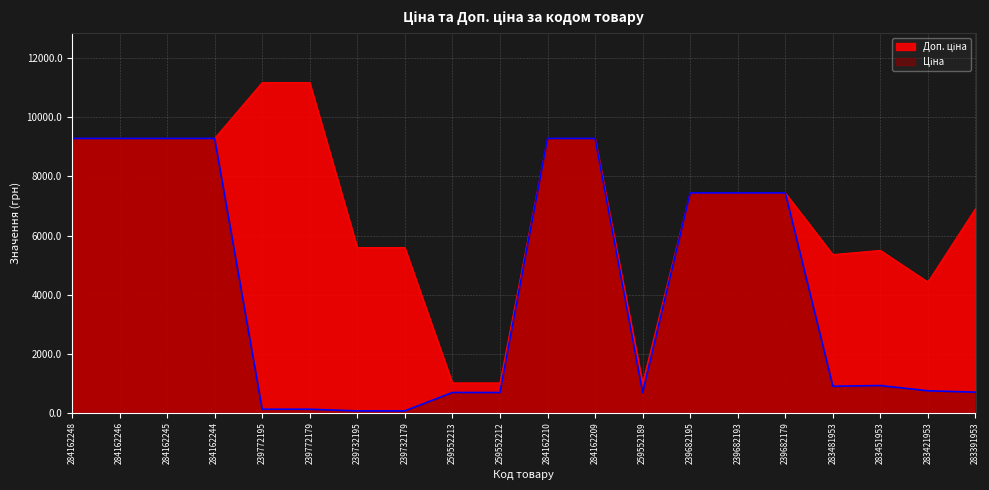

What position from the left is 284162245?

3